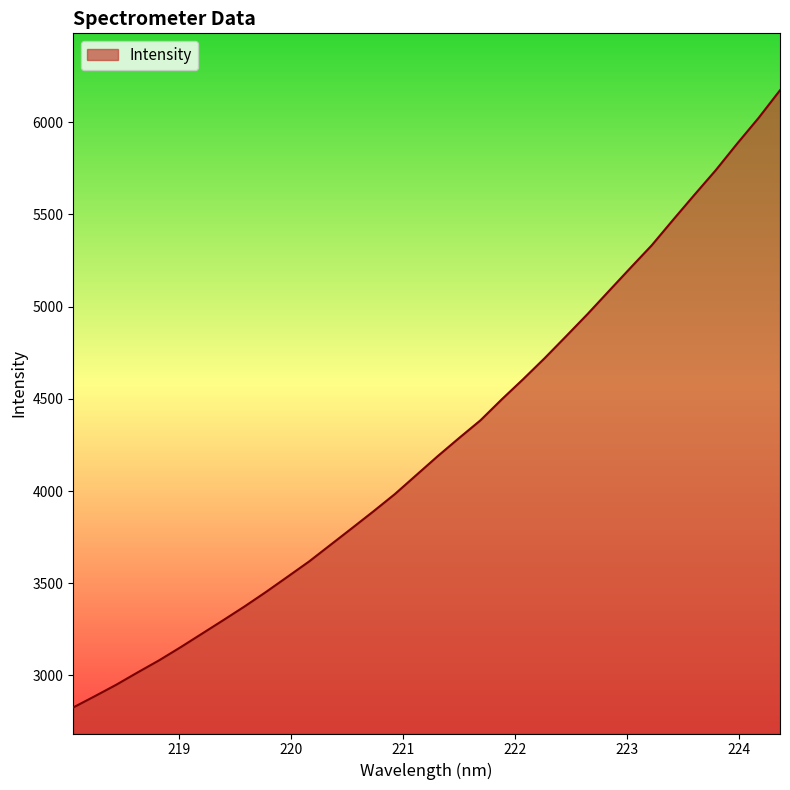

What is the difference between the maximum and minimum values?

3347.2